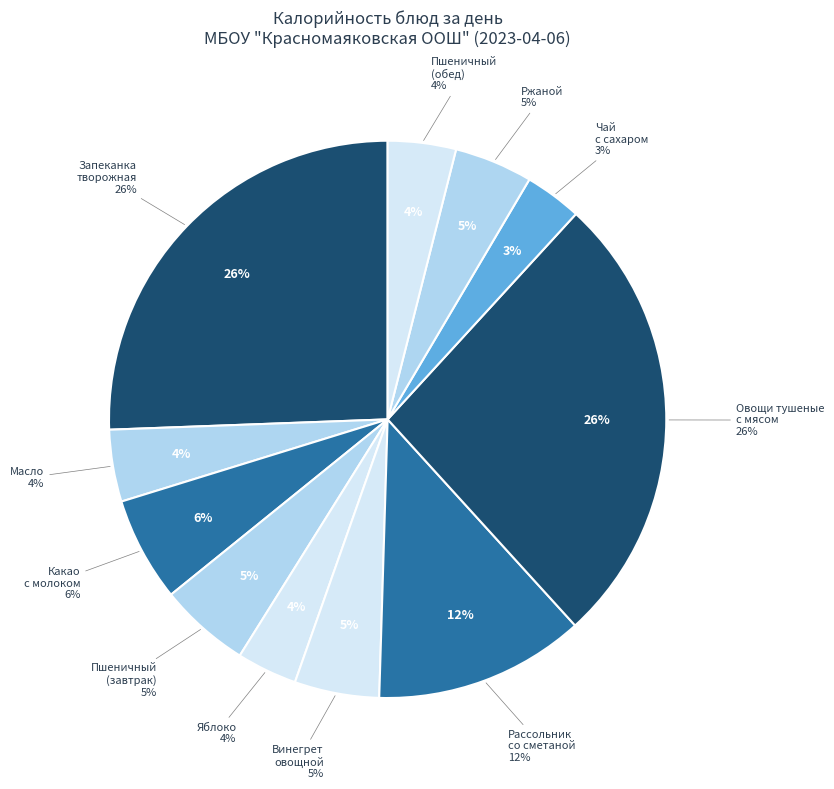

To the nearest percent, what portion does РЖАНОЙ represent?

5%